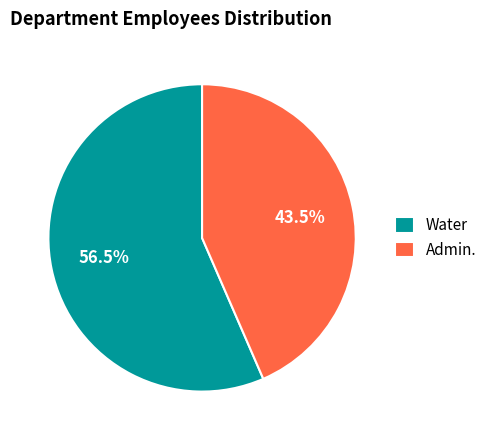

What is the largest slice in the pie chart?

Water